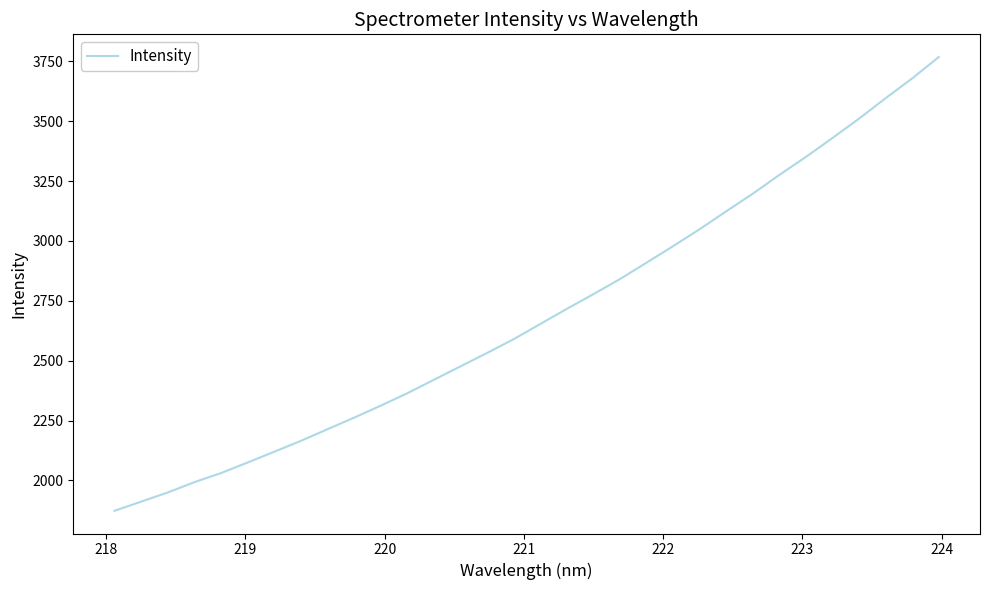

What is the greatest value displayed?

3768.0